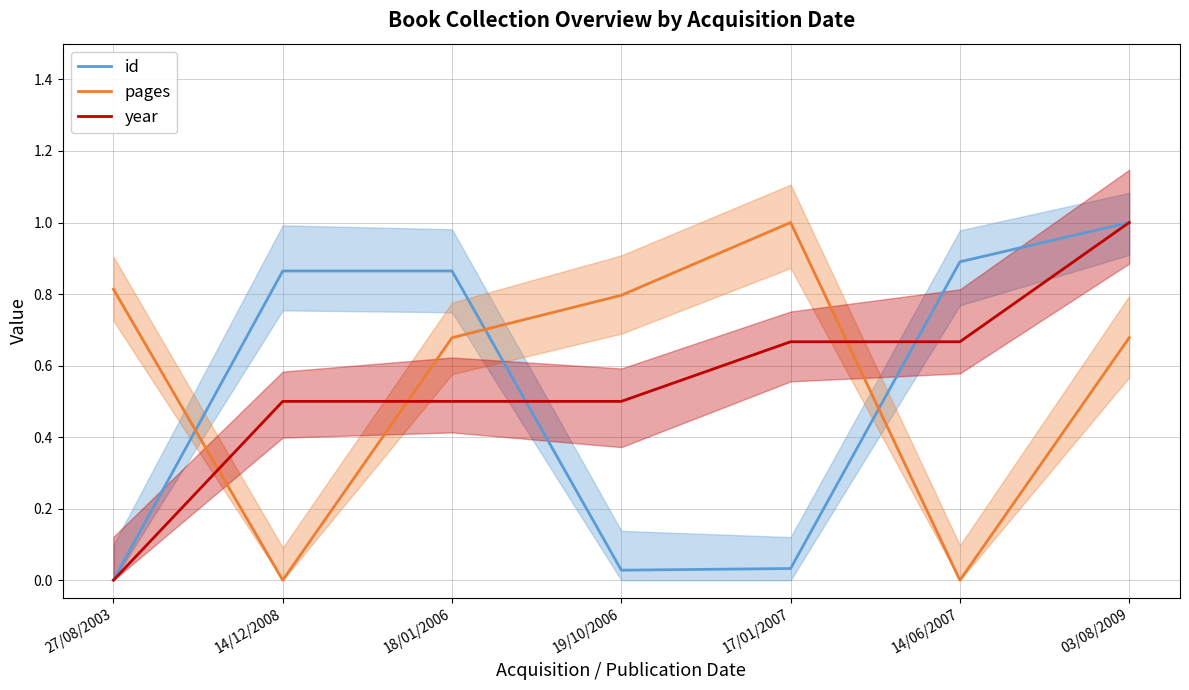

Reading left to right, list all the values displayed in this chart.

id: 27/08/2003=0.0	14/12/2008=0.9	18/01/2006=0.9	19/10/2006=0.0	17/01/2007=0.0	14/06/2007=0.9	03/08/2009=1.0
pages: 27/08/2003=0.8	14/12/2008=0.0	18/01/2006=0.7	19/10/2006=0.8	17/01/2007=1.0	14/06/2007=0.0	03/08/2009=0.7
year: 27/08/2003=0.0	14/12/2008=0.5	18/01/2006=0.5	19/10/2006=0.5	17/01/2007=0.7	14/06/2007=0.7	03/08/2009=1.0